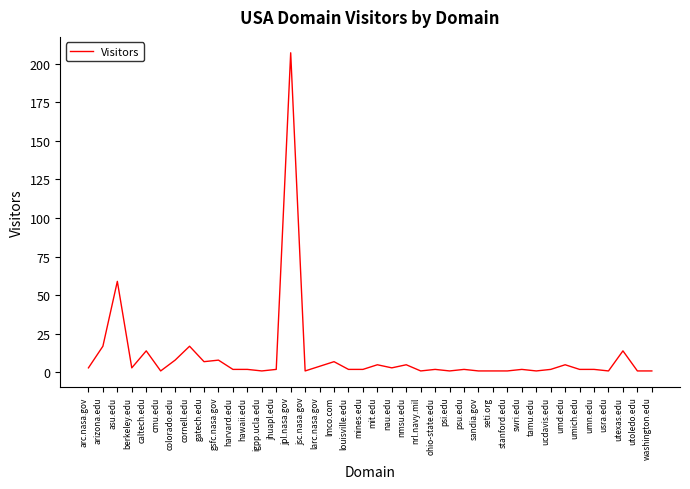

What position from the right is umd.edu?

7